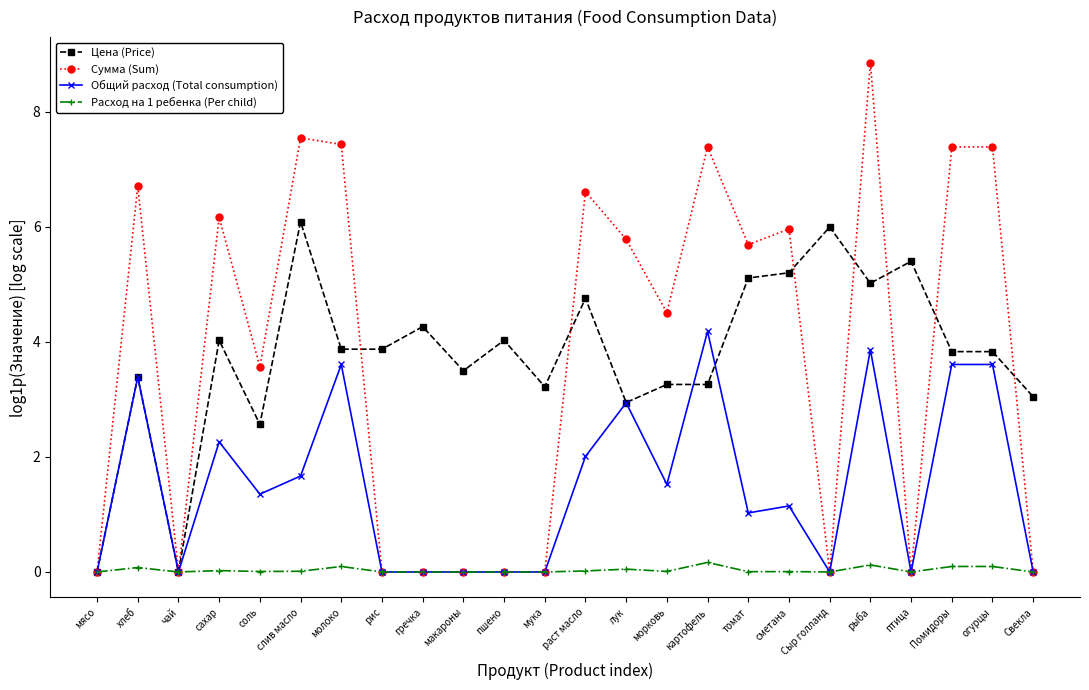

What is the greatest value displayed?

8.9